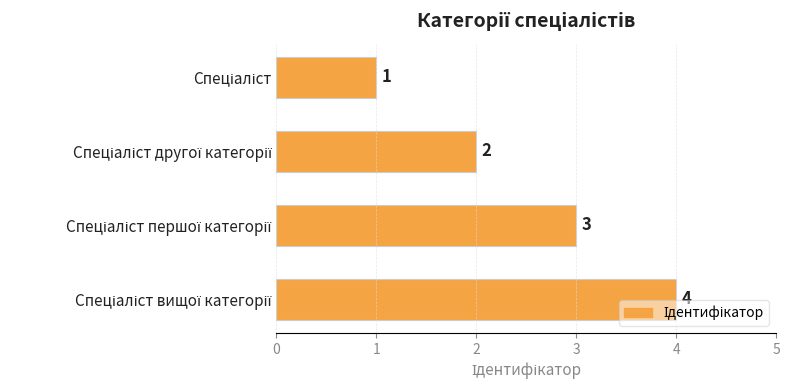

What is the maximum value shown in the chart?

4